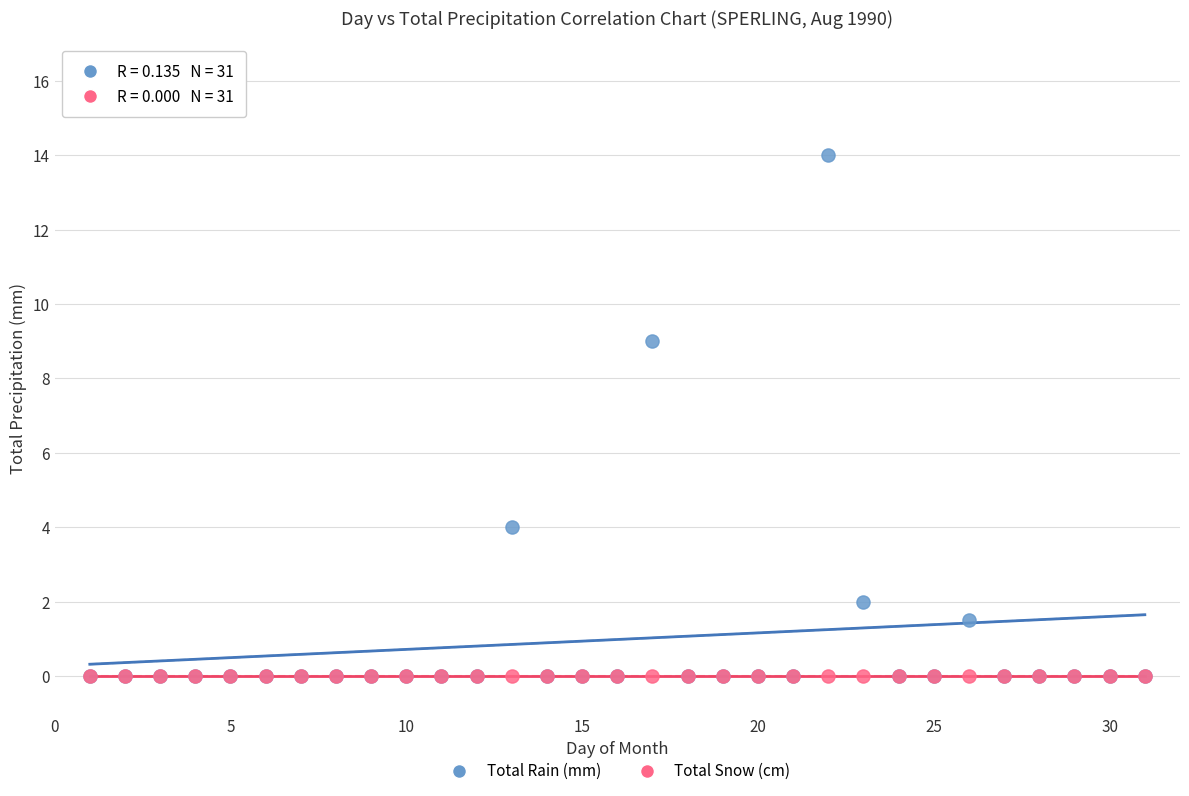

In the Total Rain (mm) series, what Y value is closest to 7?

9.0